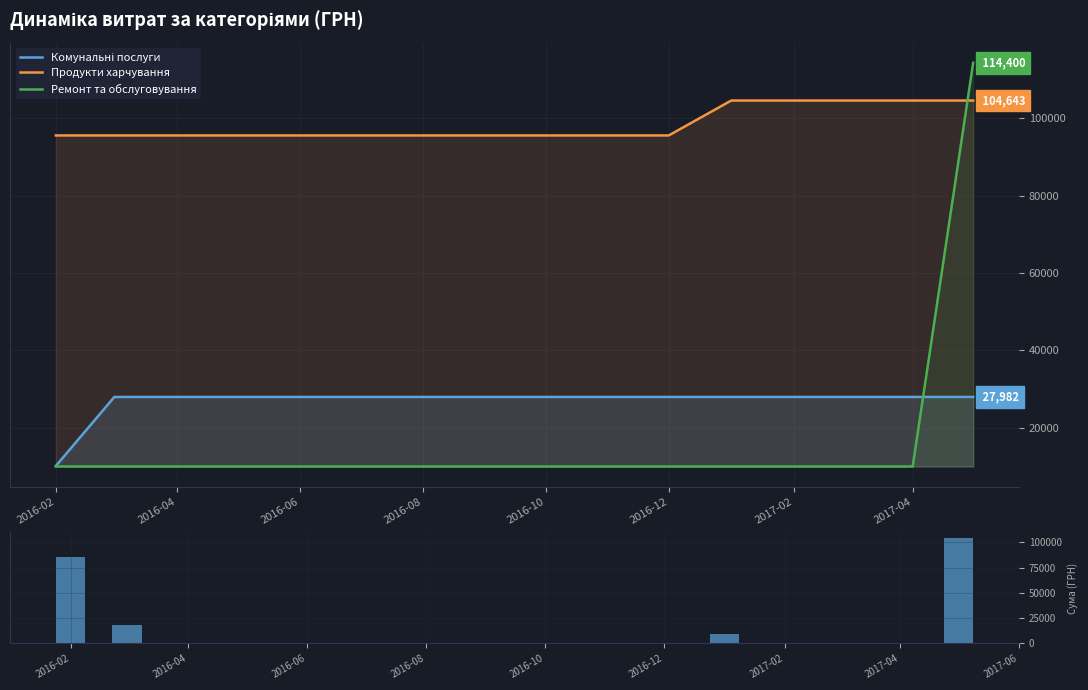

How many times do Продукти харчування and Ремонт та обслуговування cross each other?

1